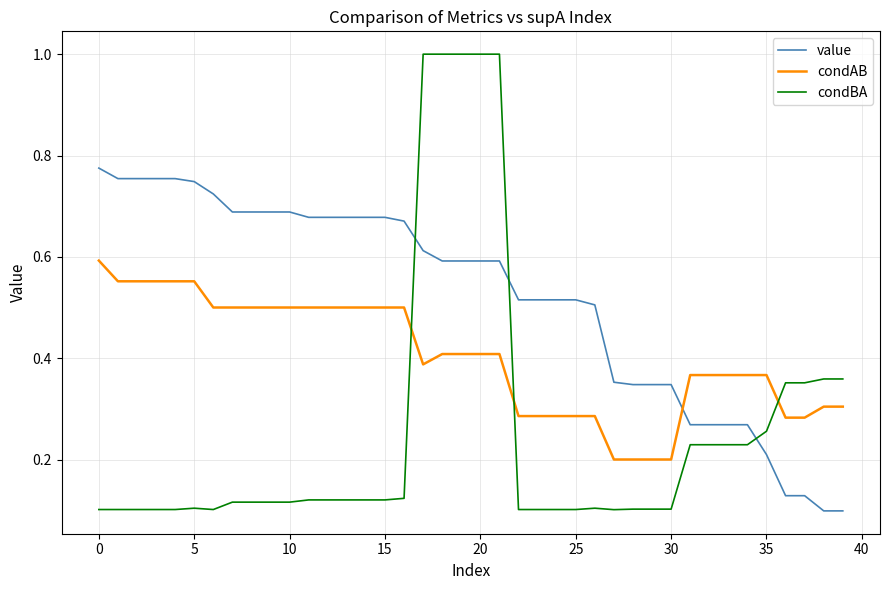

What is the difference between the maximum and second lowest values in the condBA series?

0.9